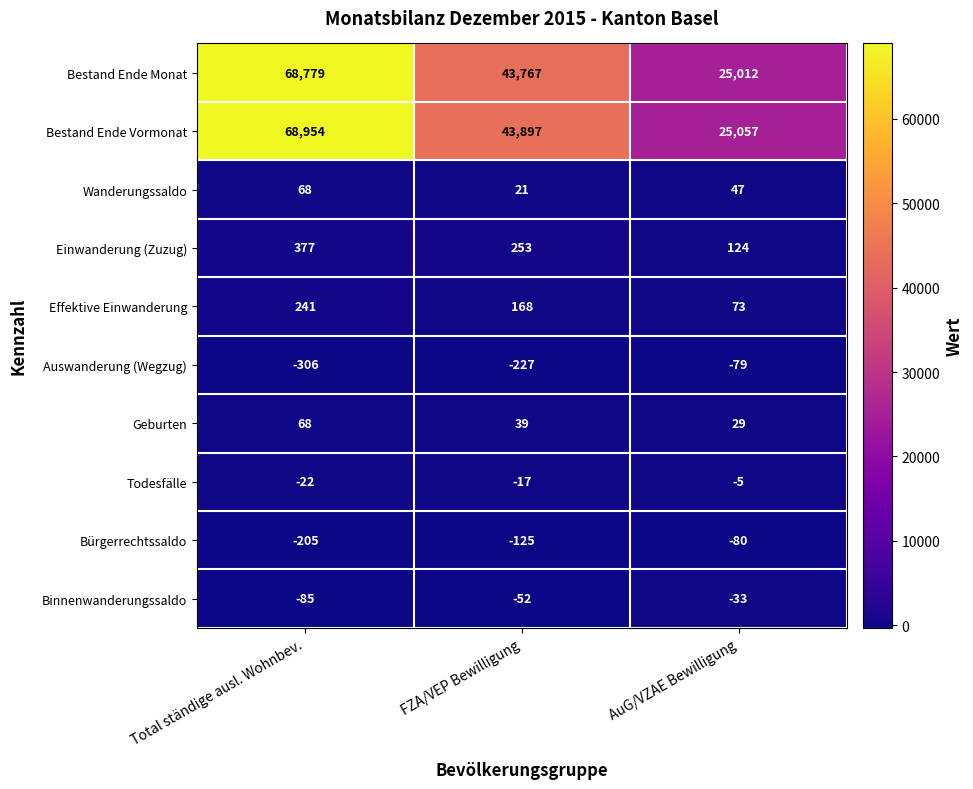

At how many categories does at least one series exceed 46259?

1